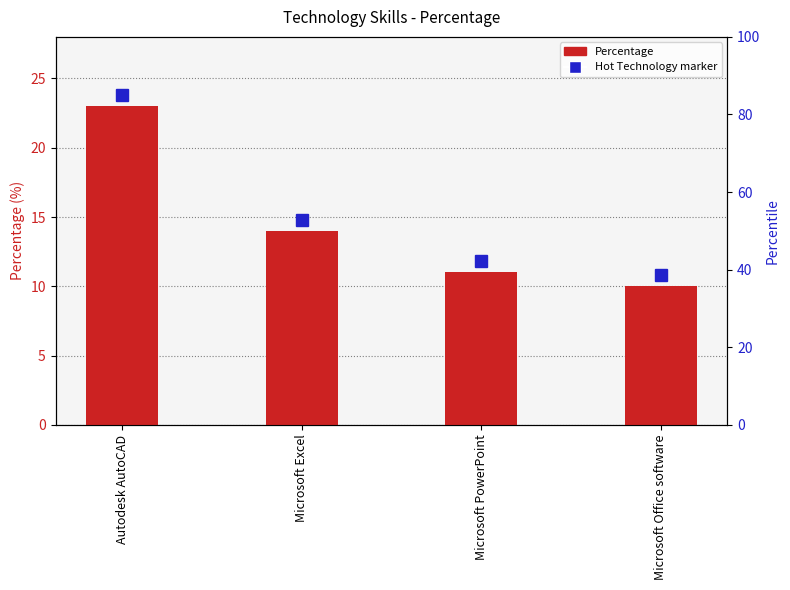

What is the label of the 3rd bar from the right?

Microsoft Excel